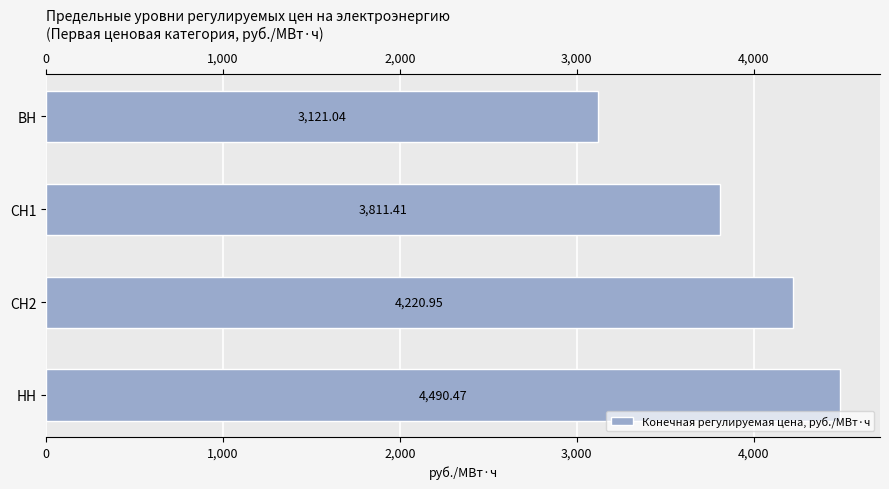

What is the smallest value displayed?

3121.0